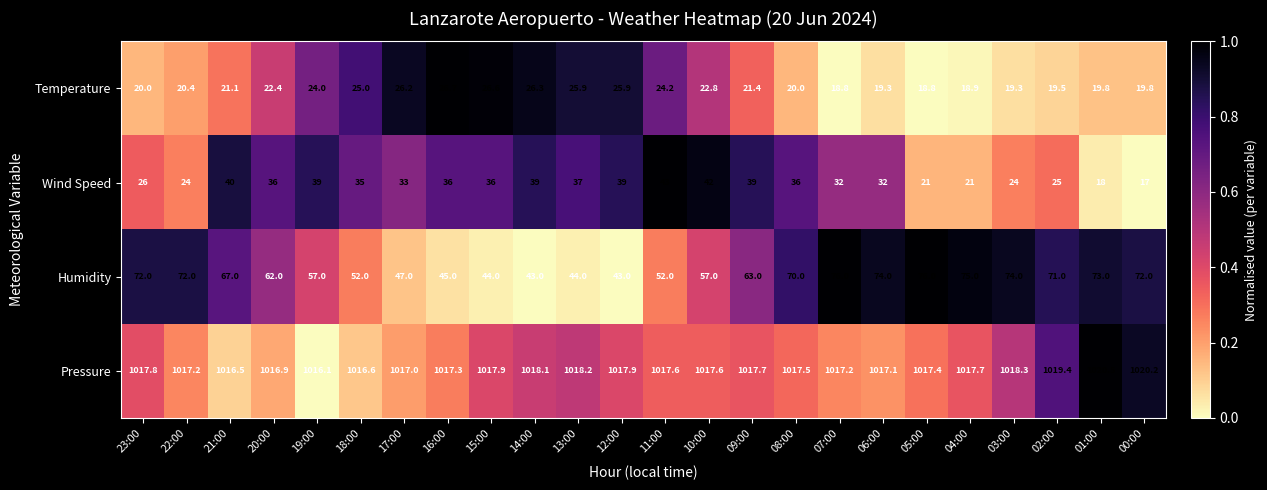

Count the number of data series in this chart.

4